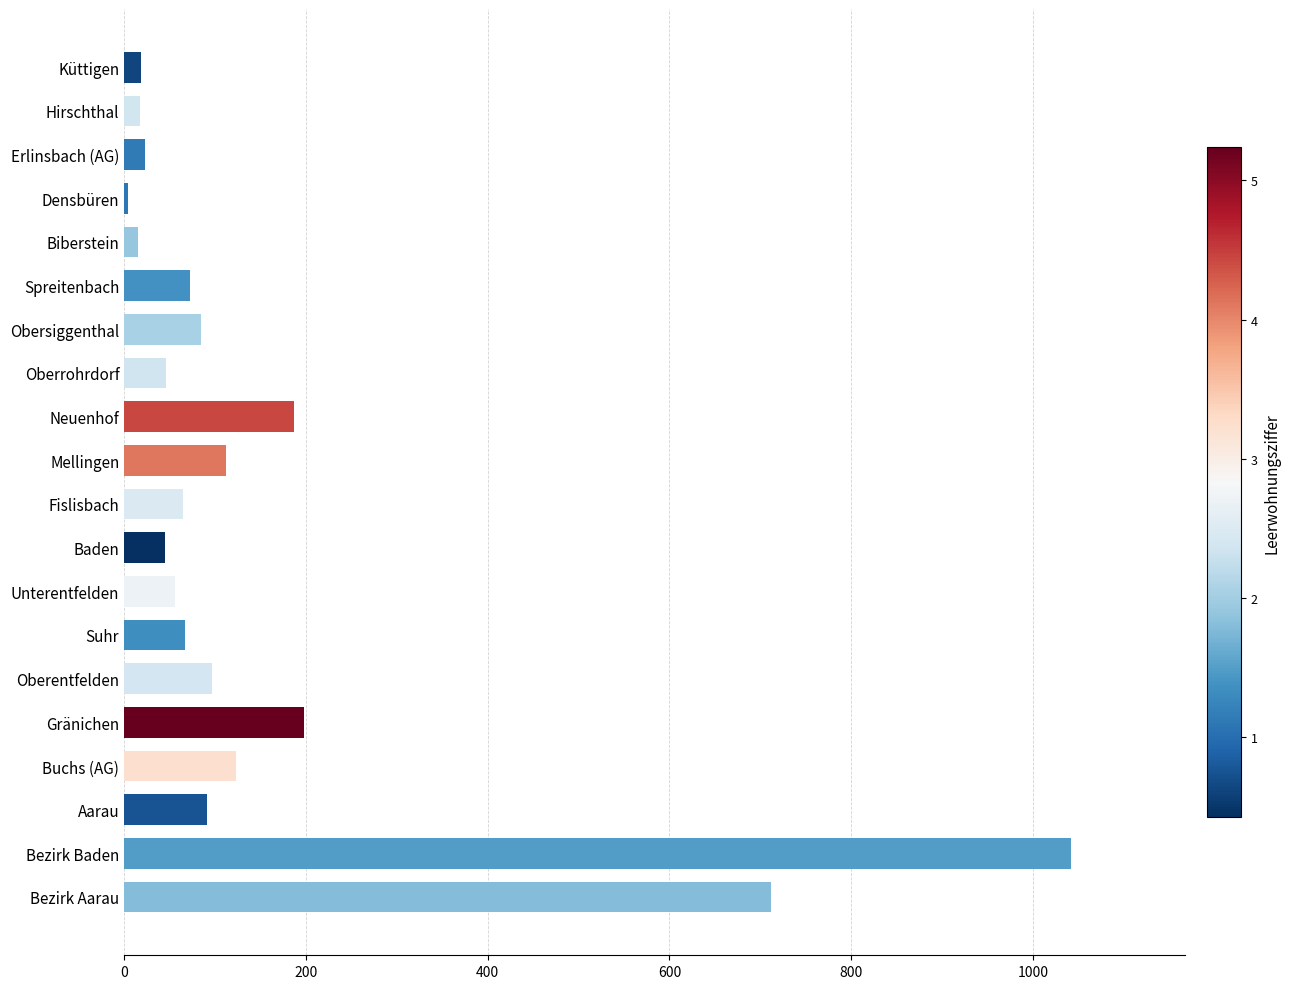

What is the change in value from Baden to Neuenhof?

+142